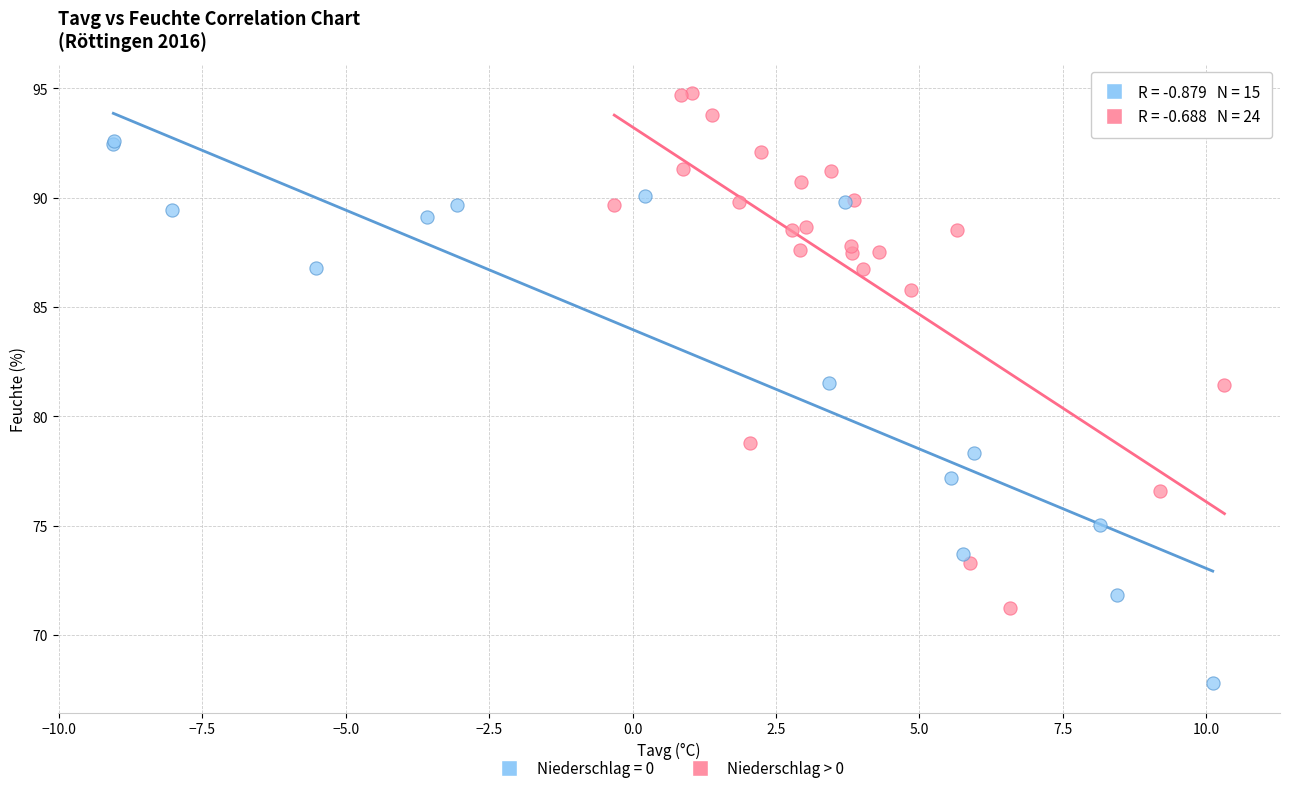

Which series reaches the minimum Y coordinate?

Niederschlag = 0